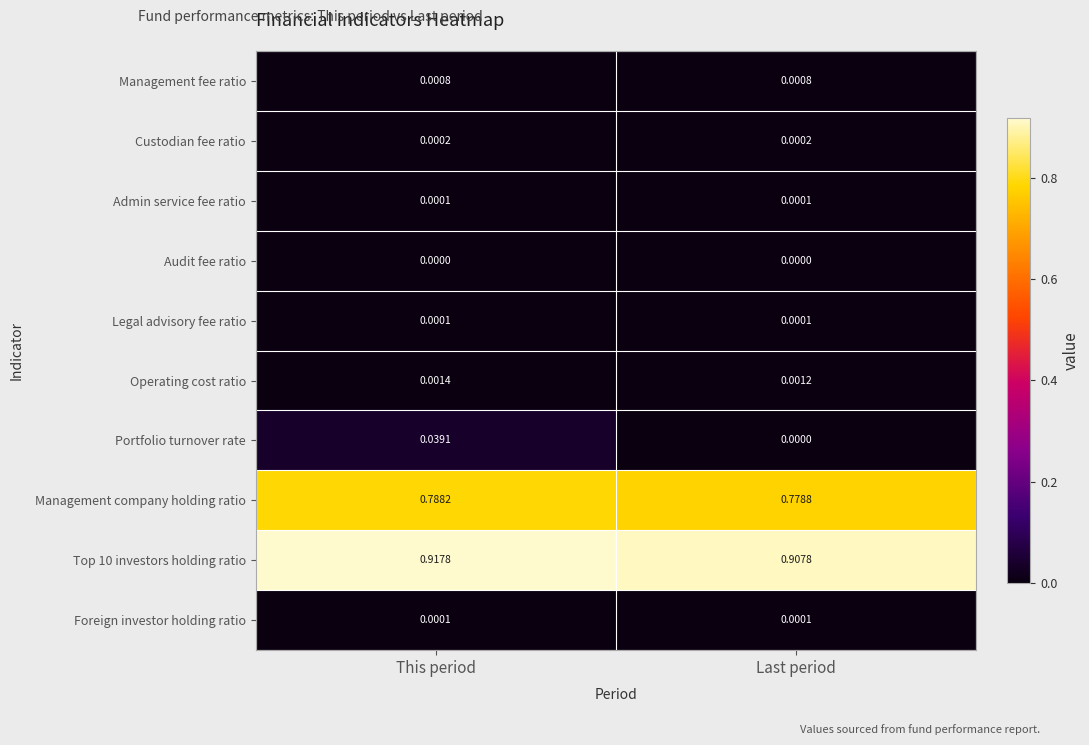

What is the total value across all series at Last period?

1.7